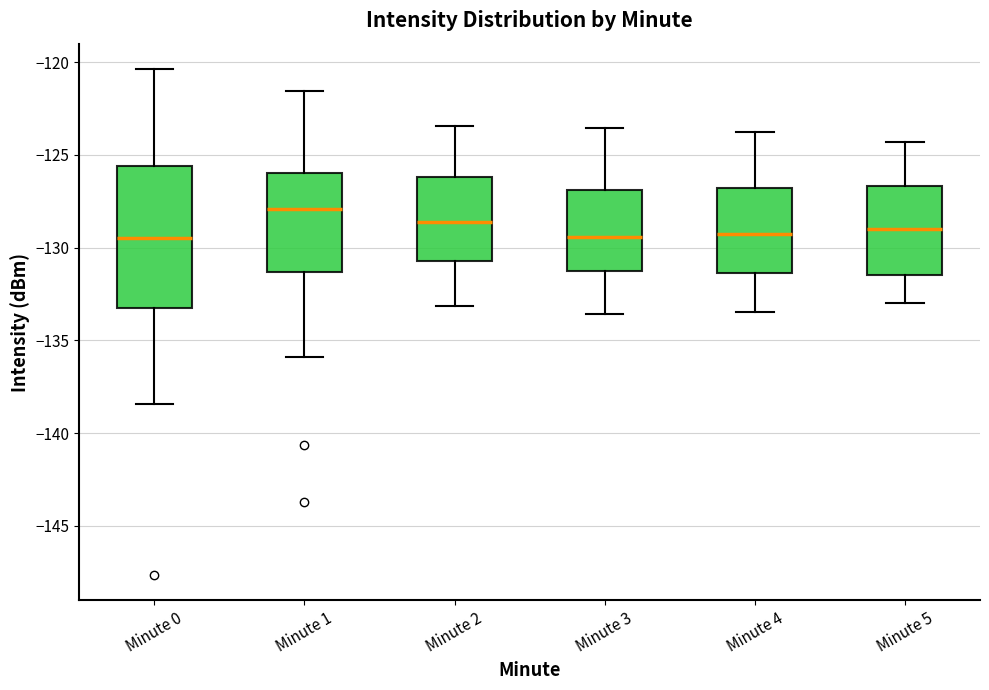

Where does the lower whisker of the box for Minute 4 end on the y-axis? The values are not printed on the chart, so give them approximately, as read against the axis.

-133.5